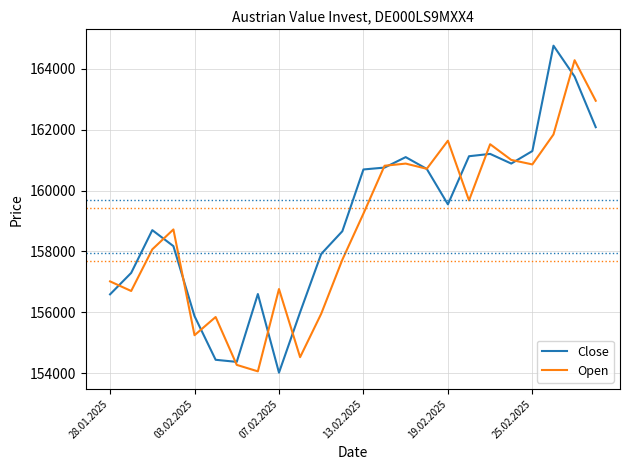

Rank the series by their maximum value, from highest to lowest.

Close, Open